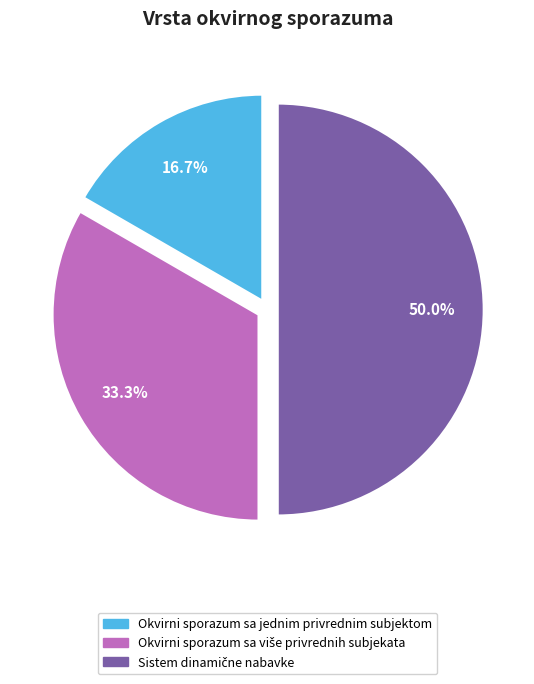

How much of the chart is everything except Okvirni sporazum sa jednim privrednim subjektom?

83.3%